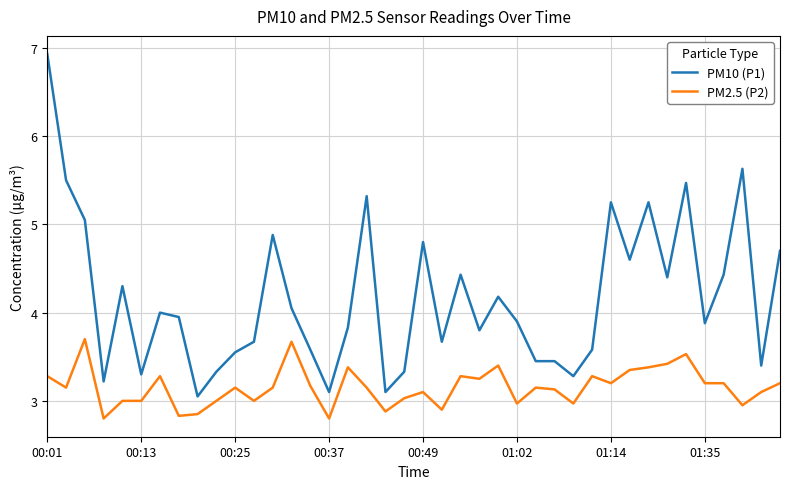

Which series has the widest spread of values?

PM10 (P1)